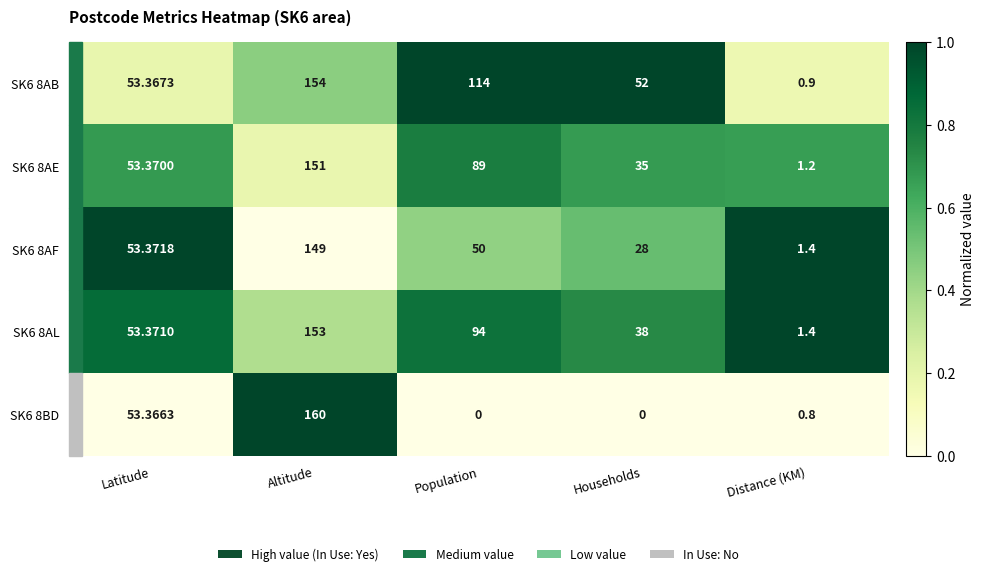

Rank the categories by SK6 8AL value from highest to lowest.

Altitude, Population, Latitude, Households, Distance (KM)